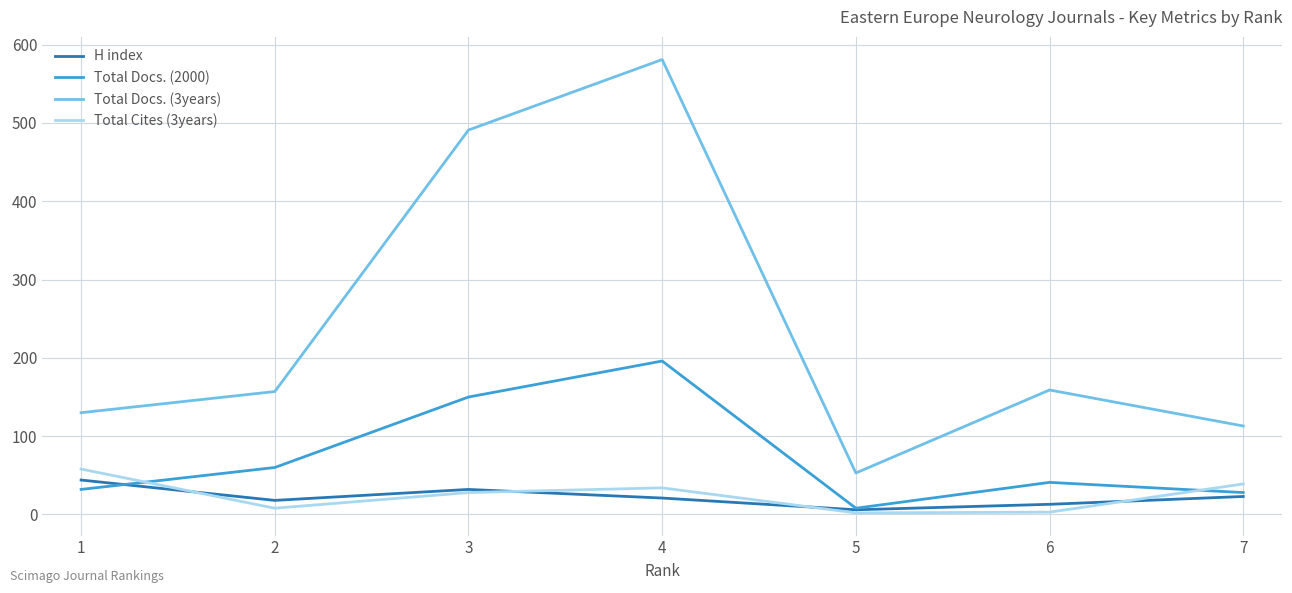

Which category has the highest value in the H index series?

1